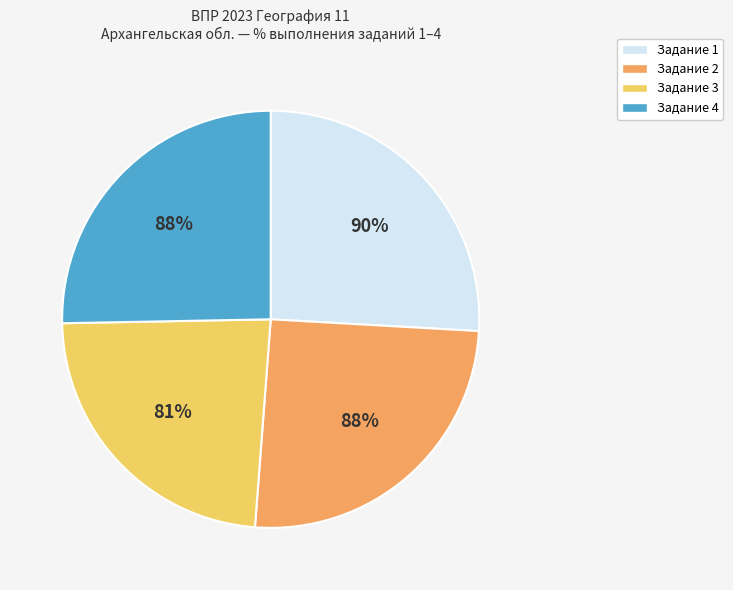

Is it true that 4 is 20% of the pie?

False